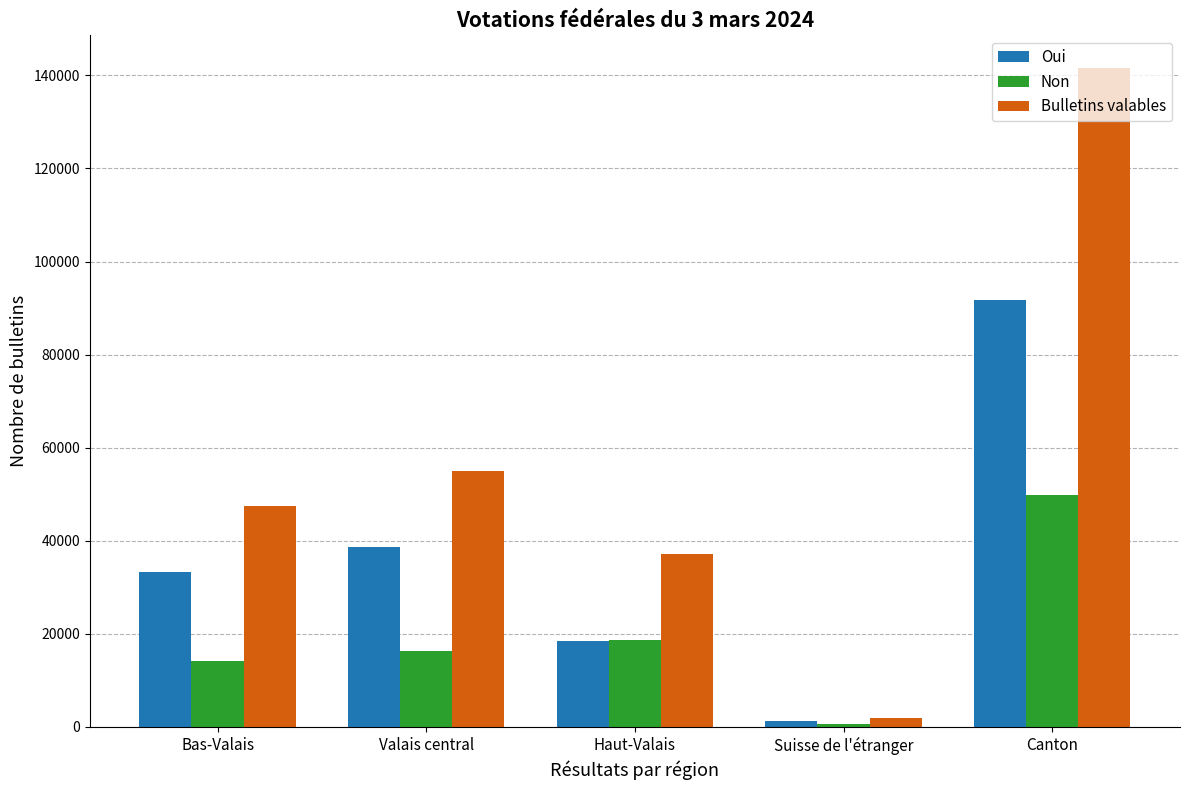

How many data points in Bulletins valables are less than 47444?

2